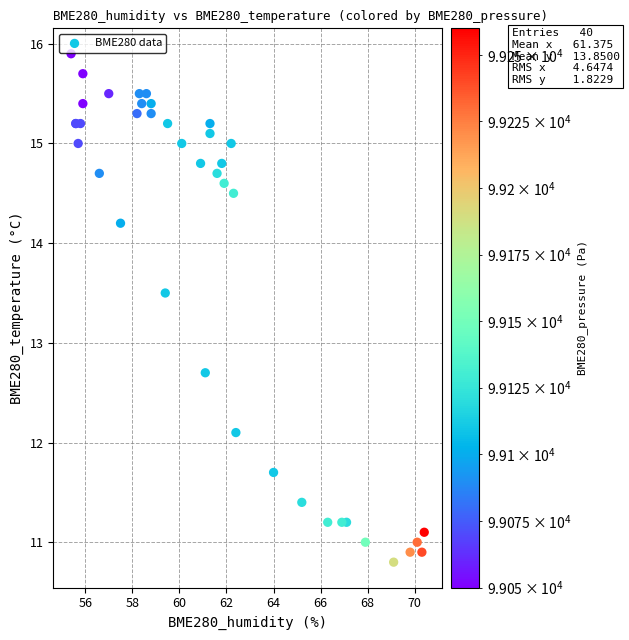

What Y value in the scatter plot is closest to 13?

12.7